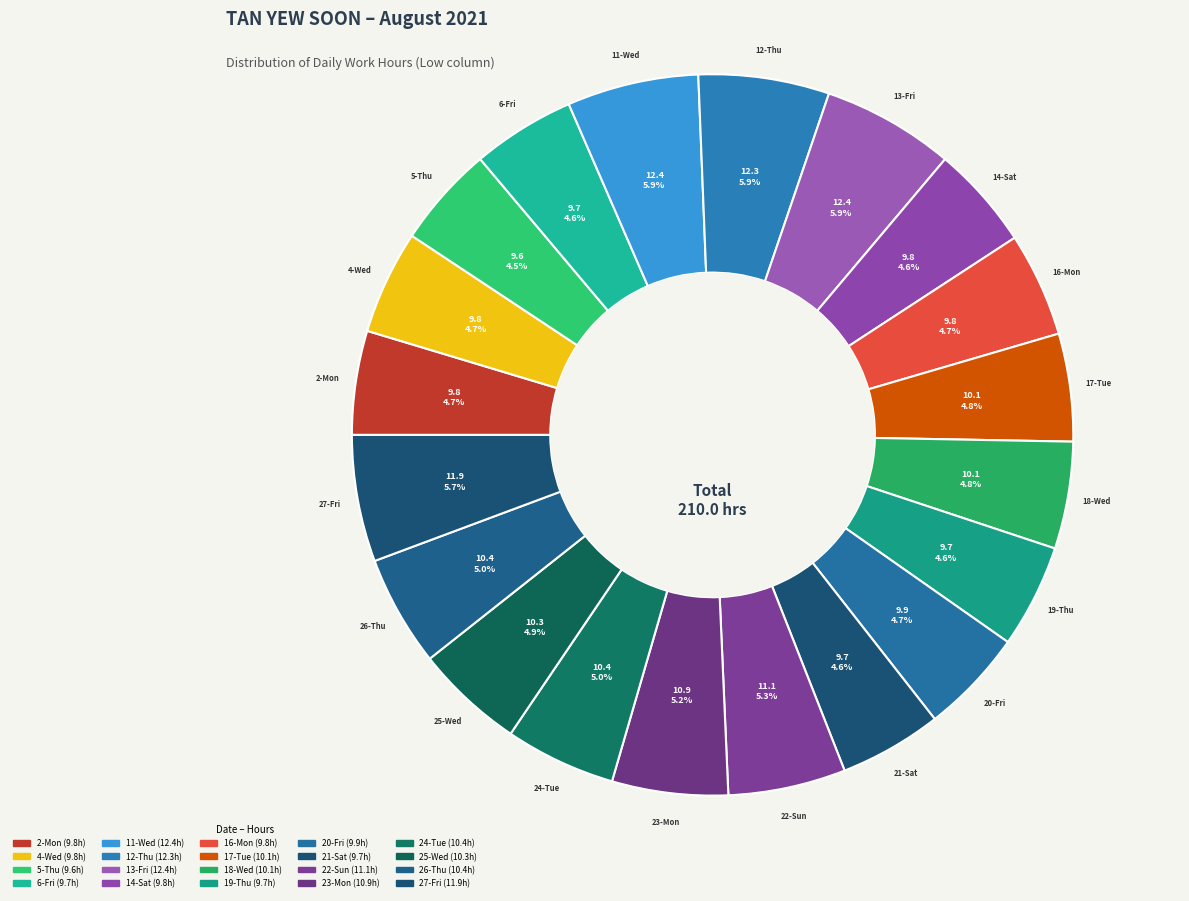

How many segments does this pie chart have?

20